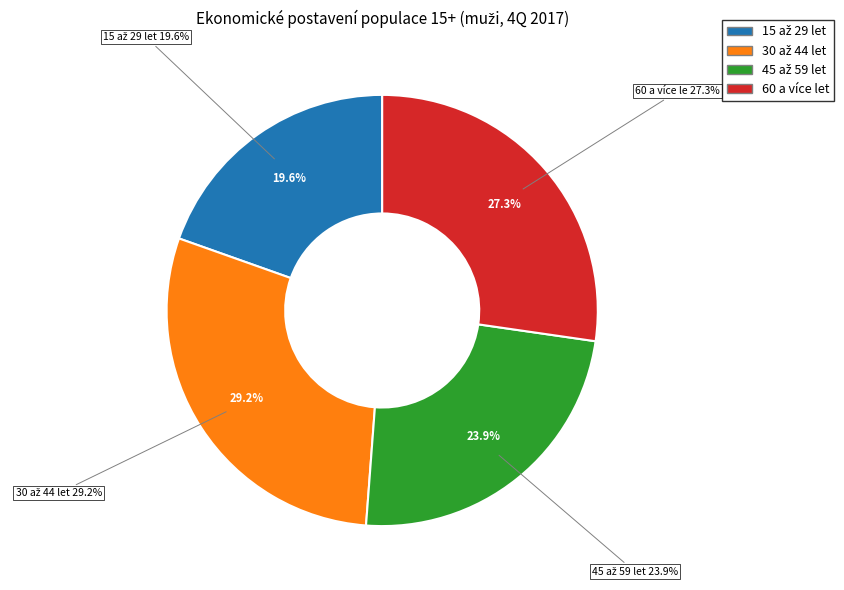

Count the number of slices in the pie.

4